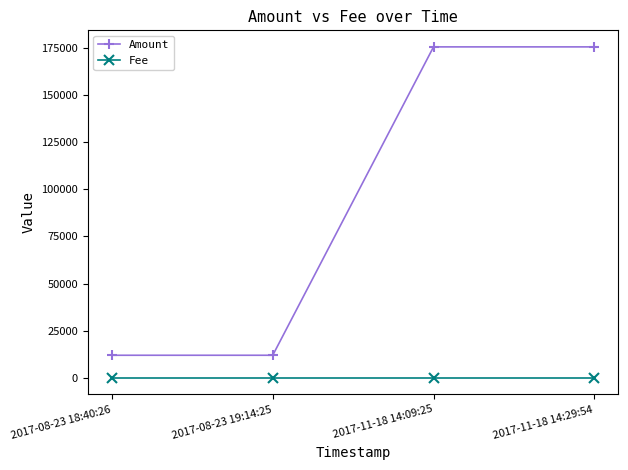

List the series in order of their overall mean, lowest first.

Fee, Amount